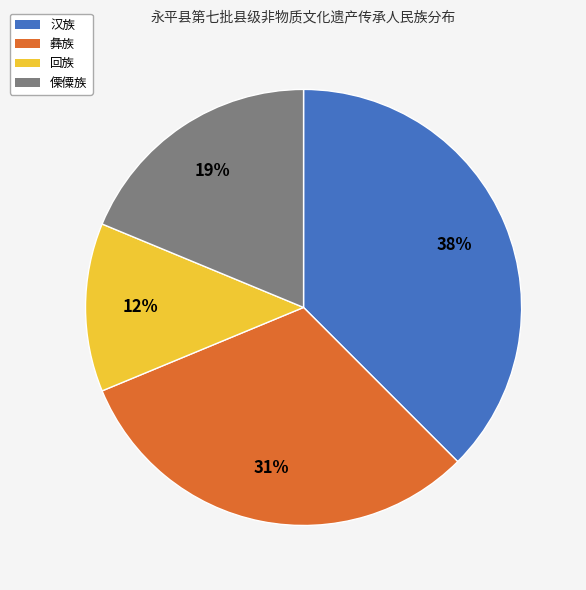

True or false: 回族 accounts for 12% of the total.

True